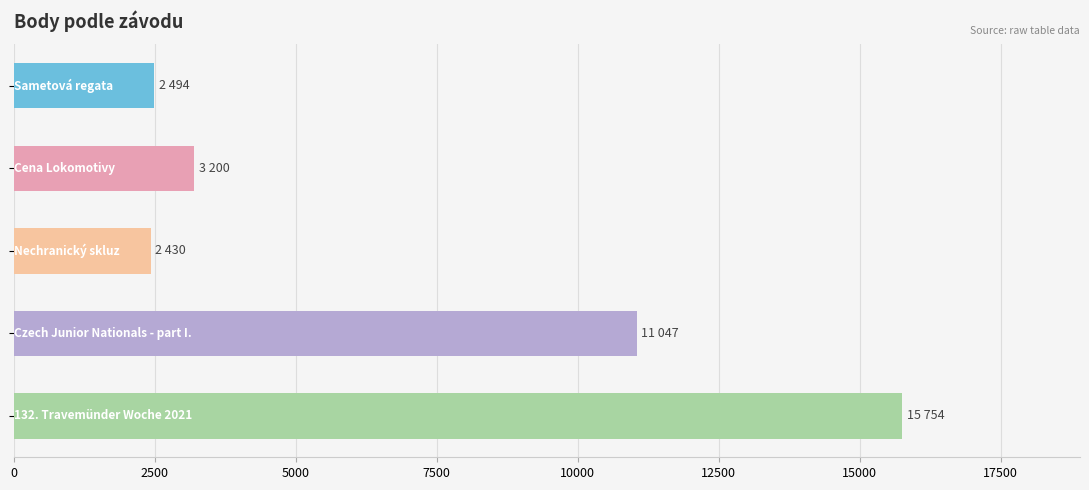

What is the value of the 1st bar from the top?

2494